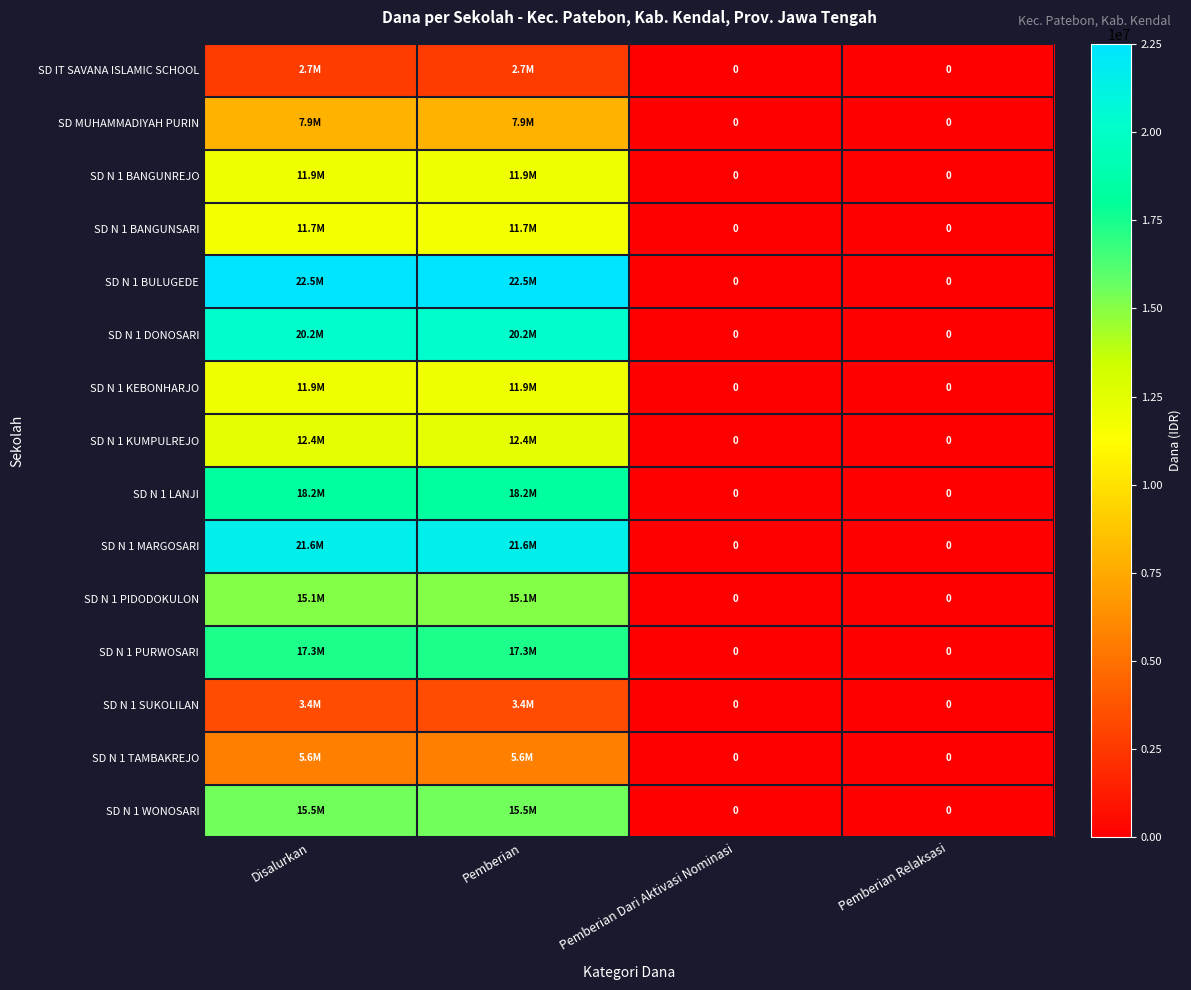

Which series changed the most between Disalurkan and Pemberian Relaksasi?

SD N 1 BULUGEDE